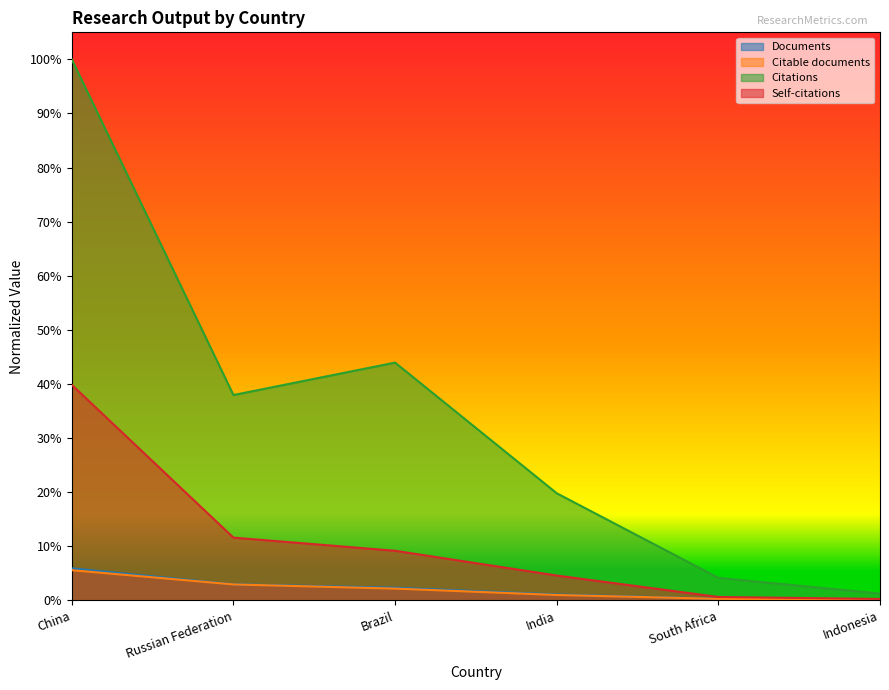

True or false: Self-citations and Citable documents cross at least once.

False